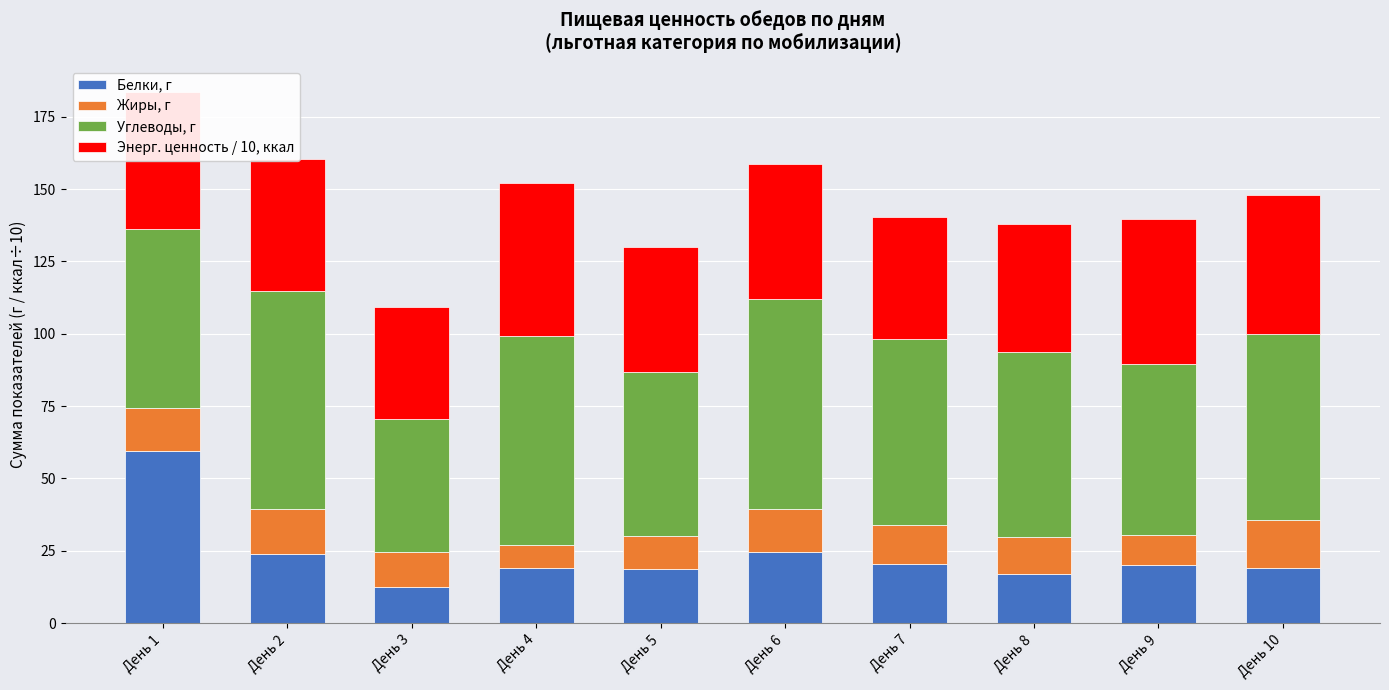

What are all the series names shown in the legend?

Белки, г, Жиры, г, Углеводы, г, Энерг. ценность / 10, ккал